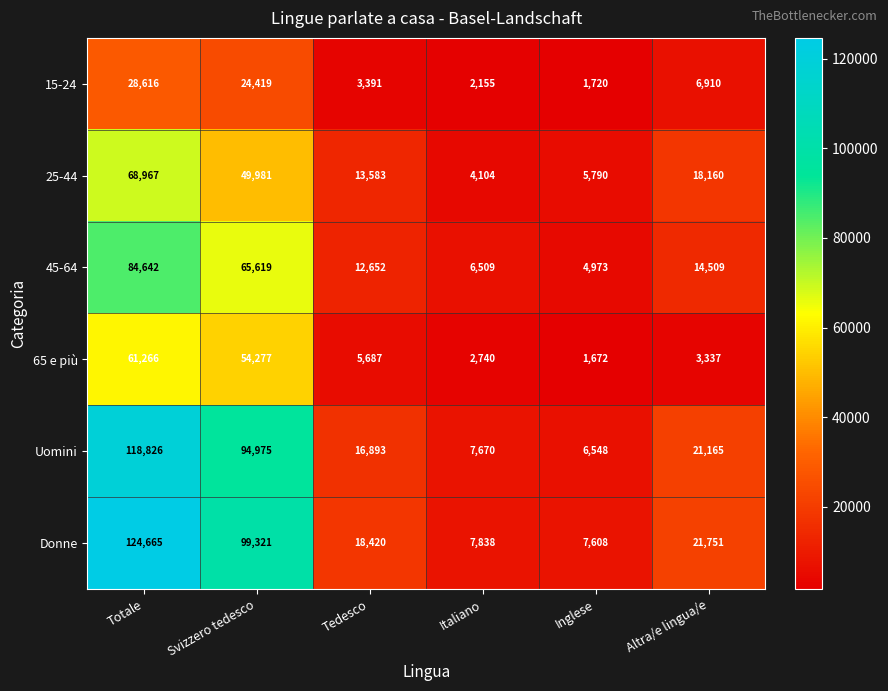

How many data points does each series have?

6